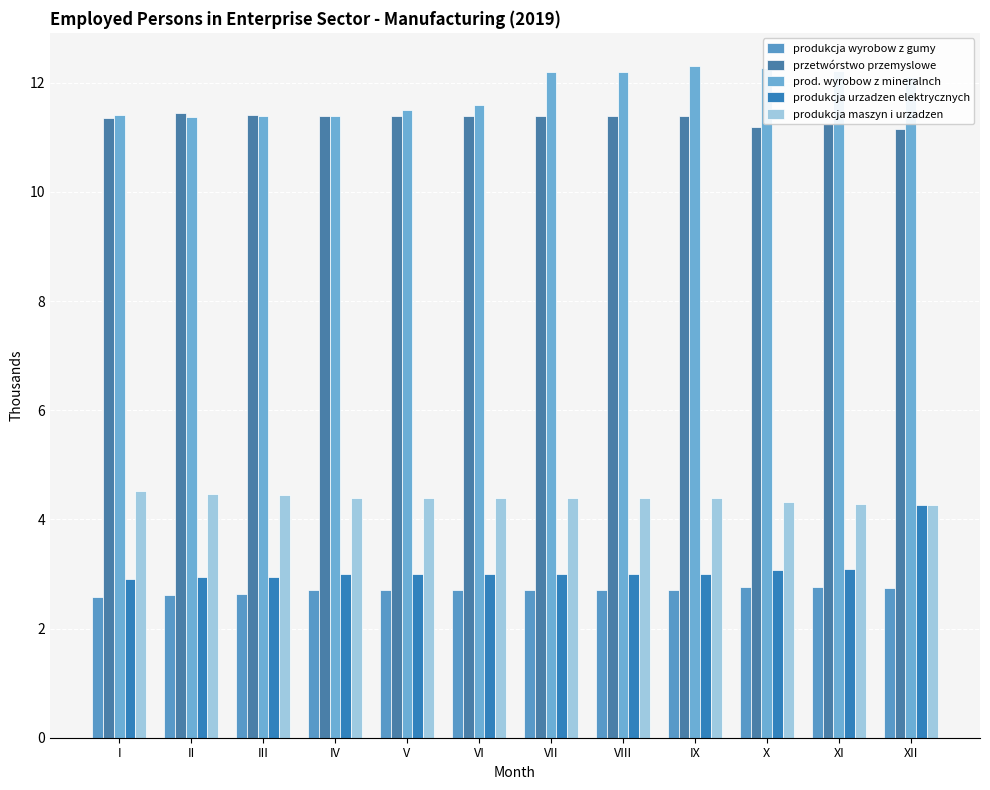

What is the value of the produkcja wyrobow z gumy bar at the 9th from the left?

2.7